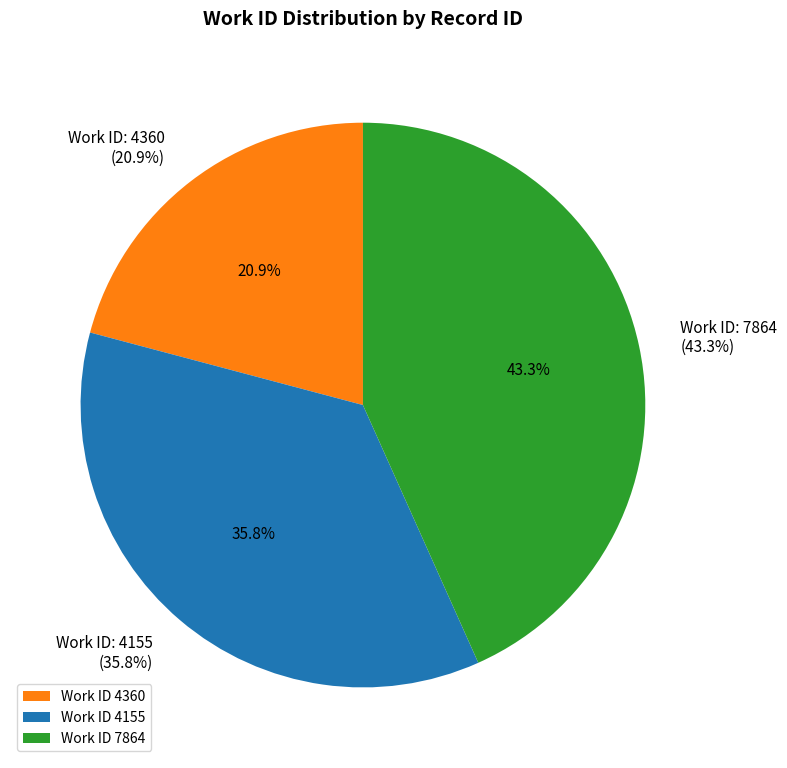

To the nearest percent, what portion does 4360 represent?

21%